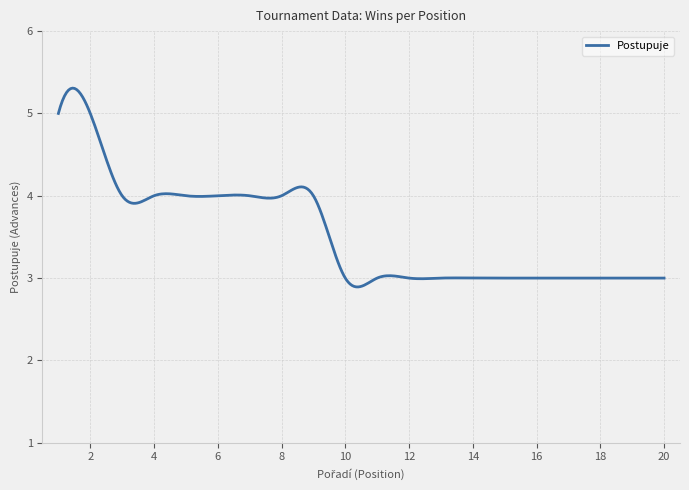

What is the greatest value displayed?

5.3